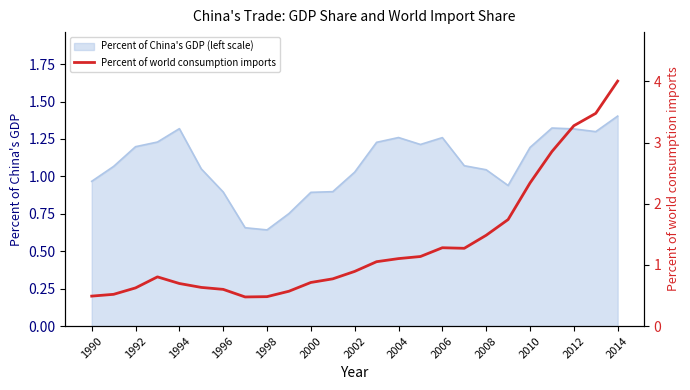

The Percent of China's GDP (left scale) series shows 2.0 at 2012. True or false?

False